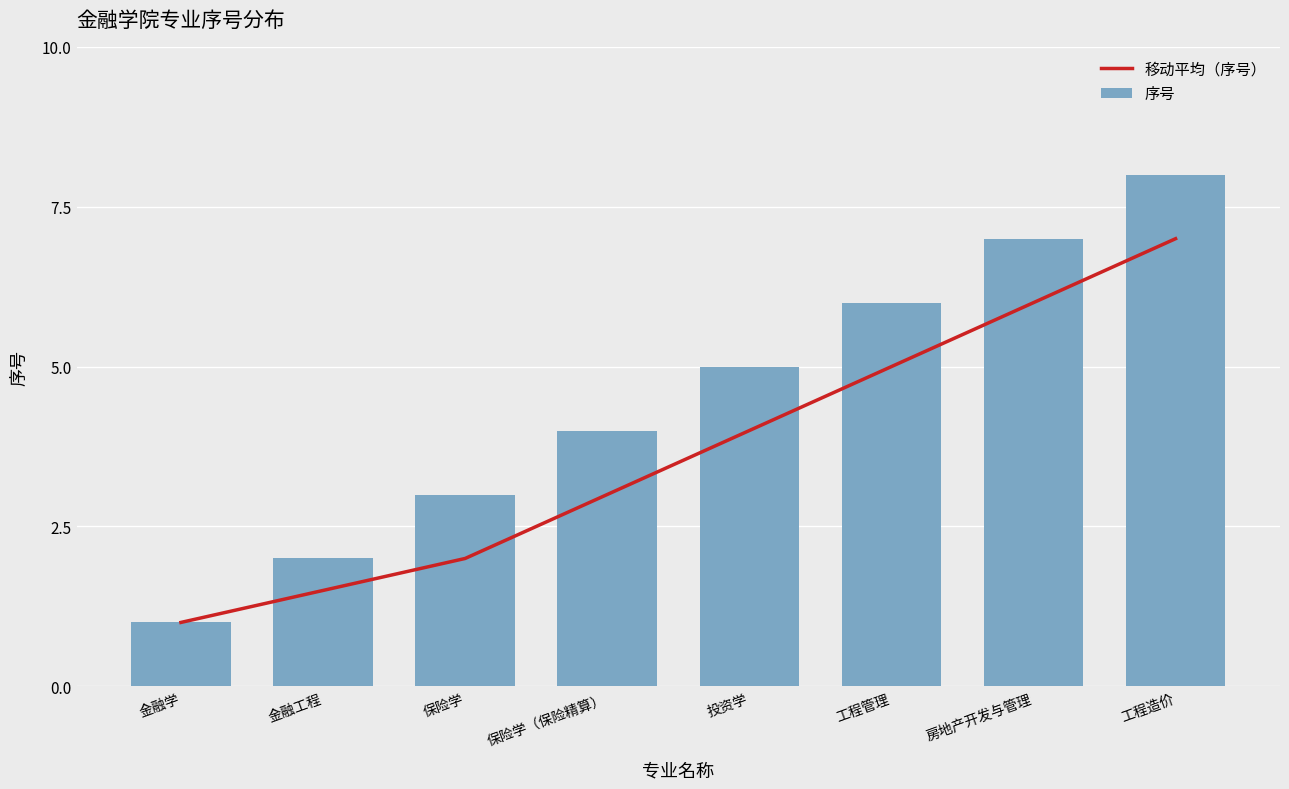

At which category is the sum across all series the highest?

工程造价